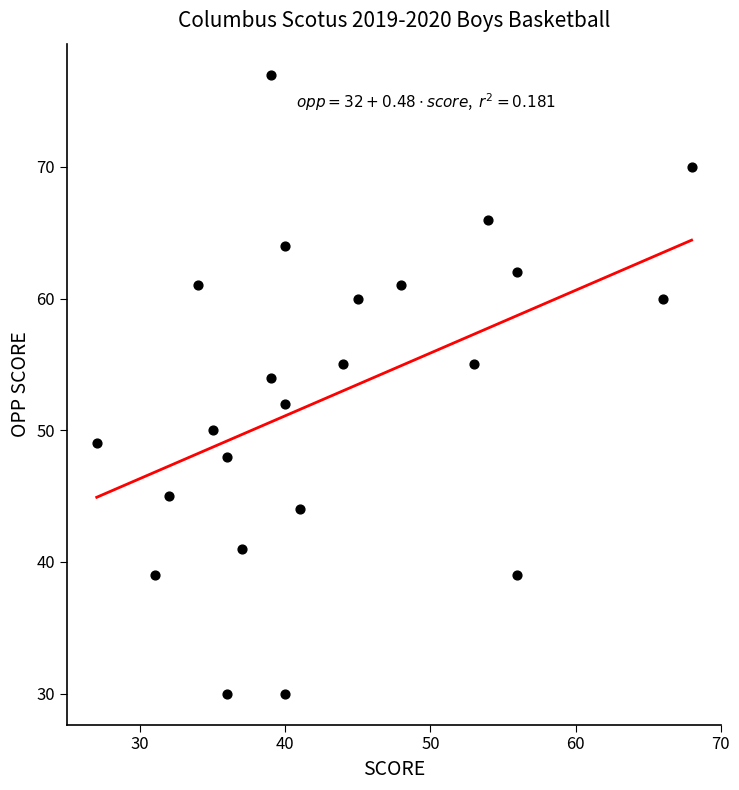

What is the range of Y values (max minus min)?

47